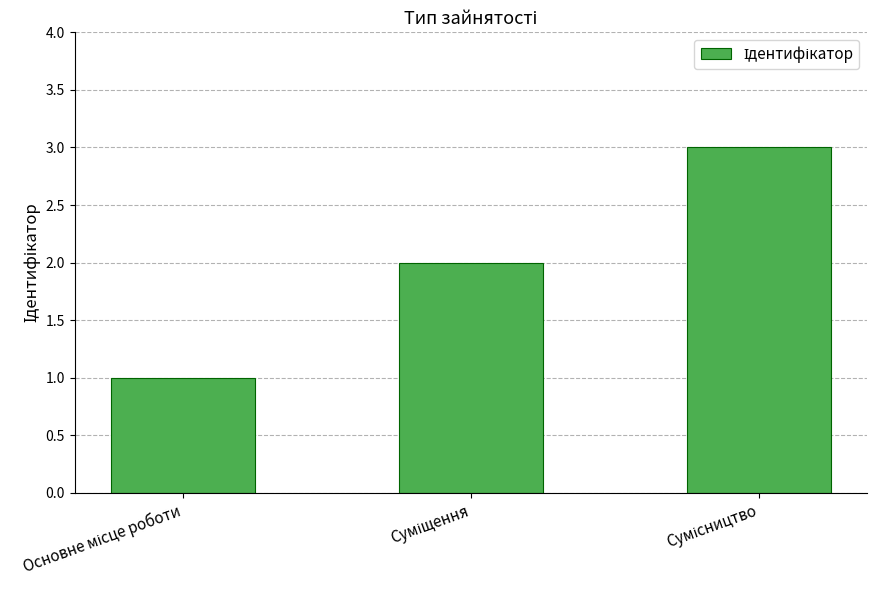

What is the greatest value displayed?

3